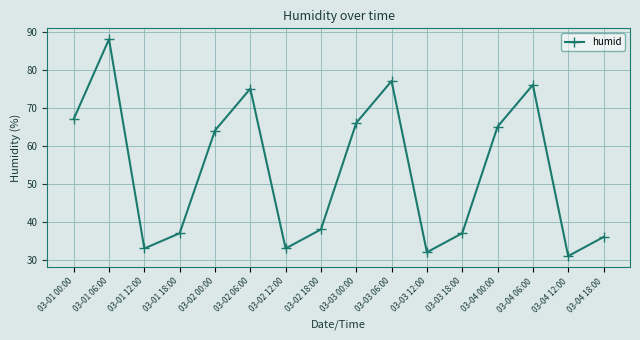

What is the difference between the values at 03-03 06:00 and 03-02 00:00?

13